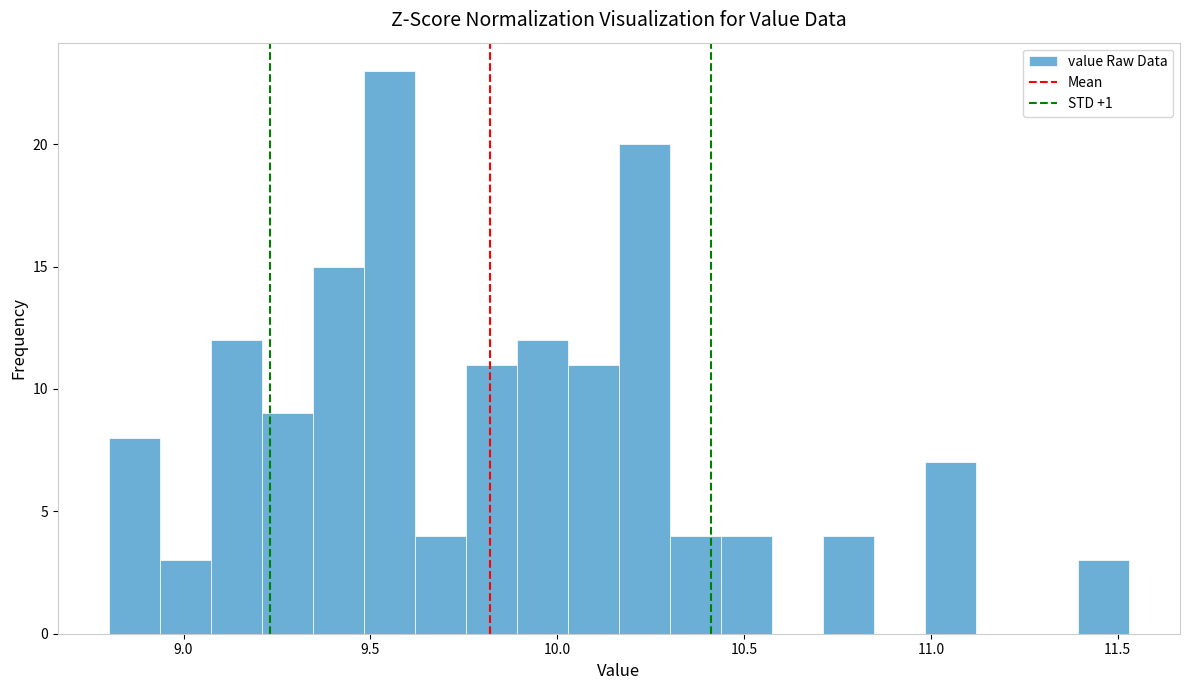

Around what value on the x-axis is the tallest bar? Give the approximate position of its centre, as read against the axis.

9.55